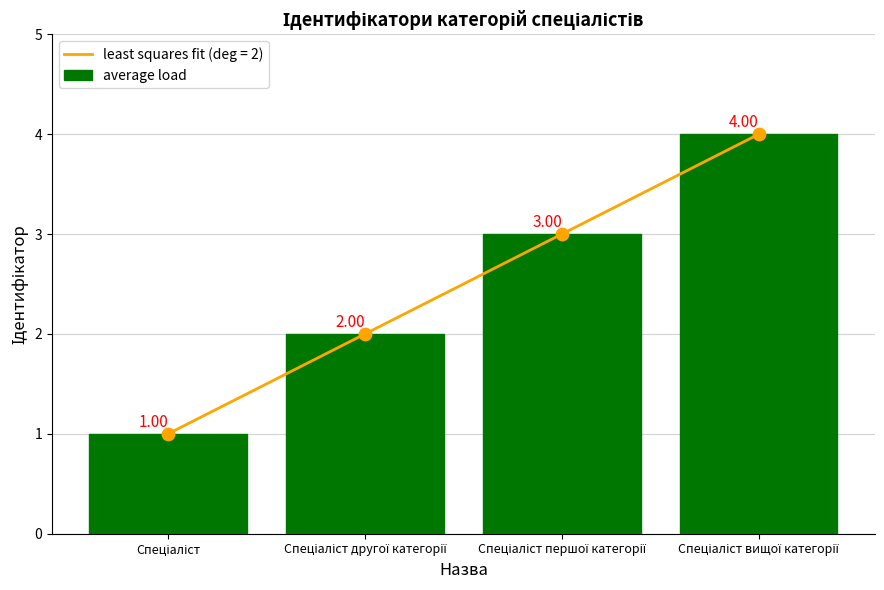

What is the change in value from Спеціаліст to Спеціаліст першої категорії?

+2